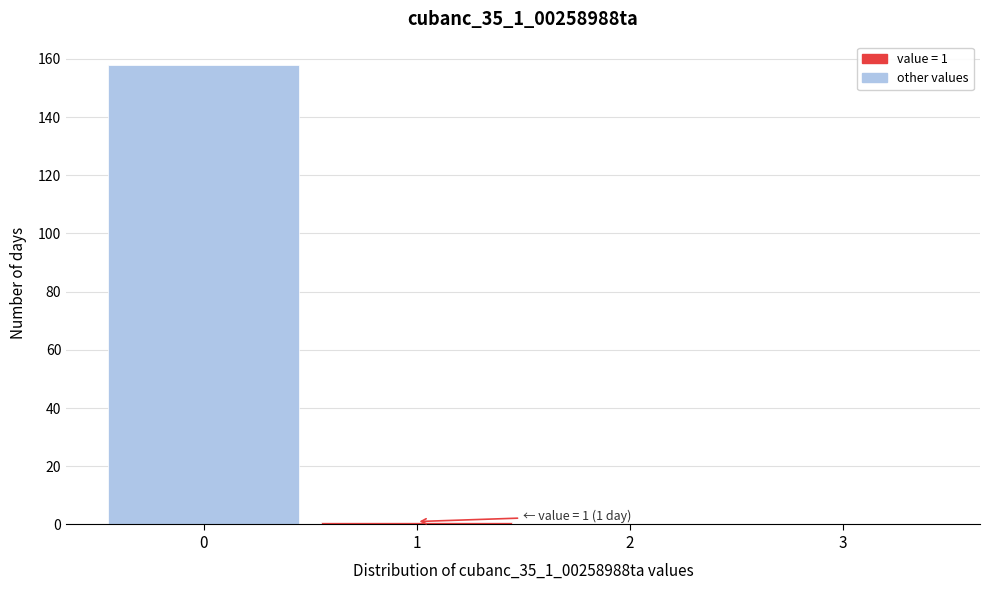

Which range on the x-axis has the tallest bar?

-0.5 to 0.5